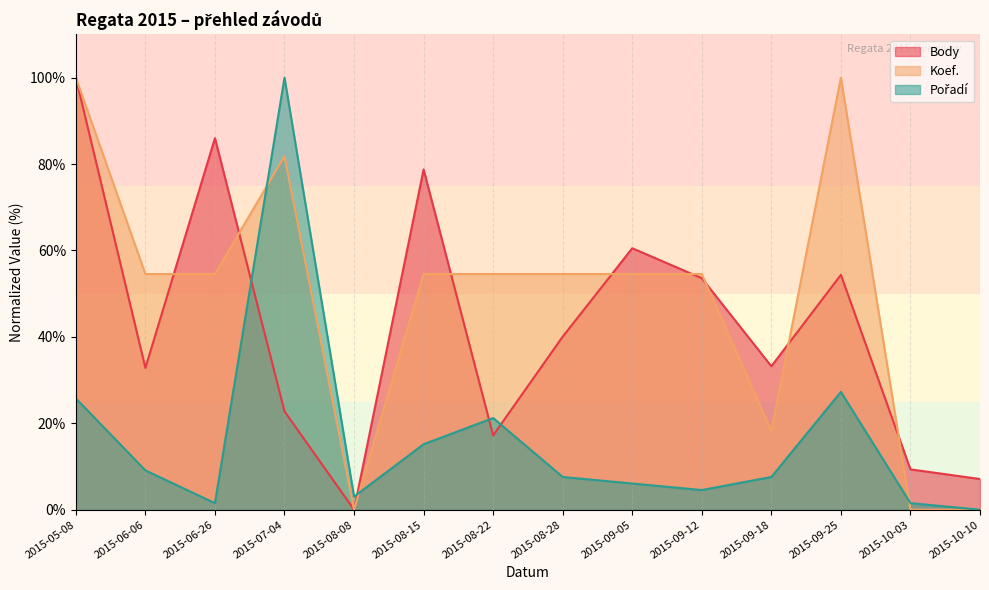

What are all the series names shown in the legend?

Body, Koef., Pořadí